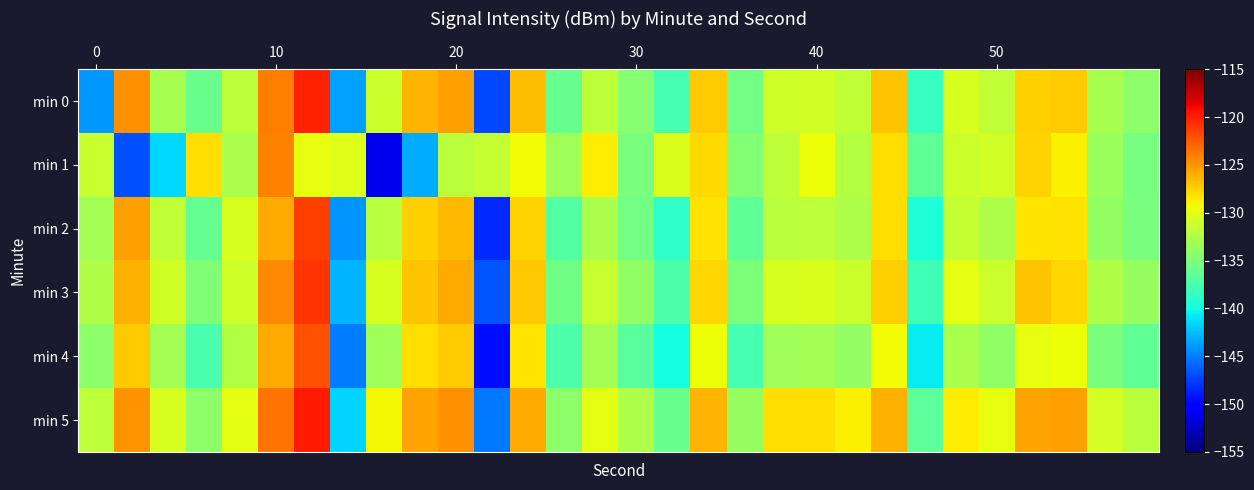

Count the number of data series in this chart.

6